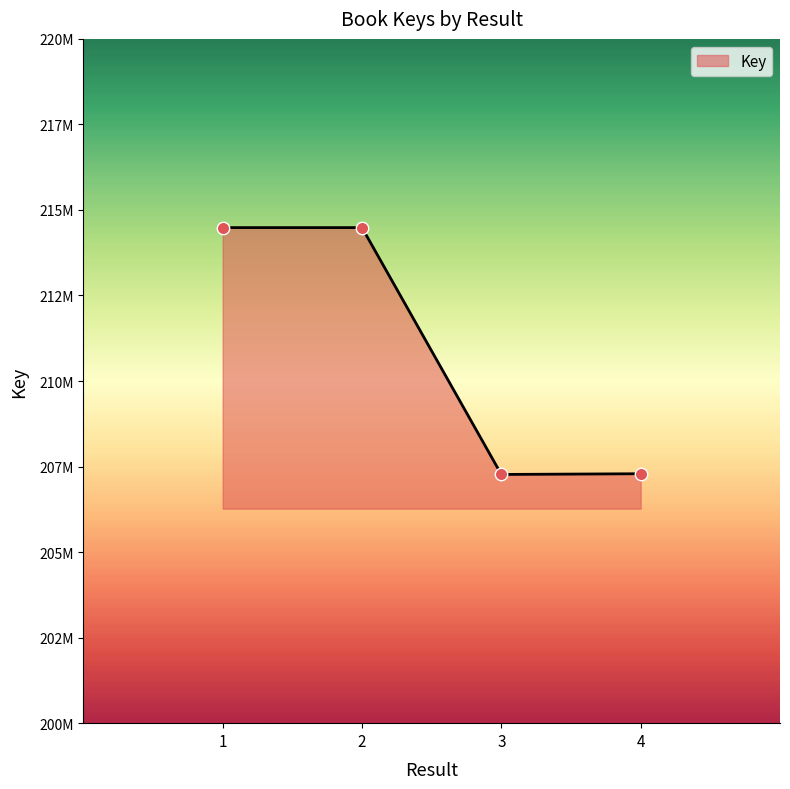

What is the change in value from 1 to 2?

+247